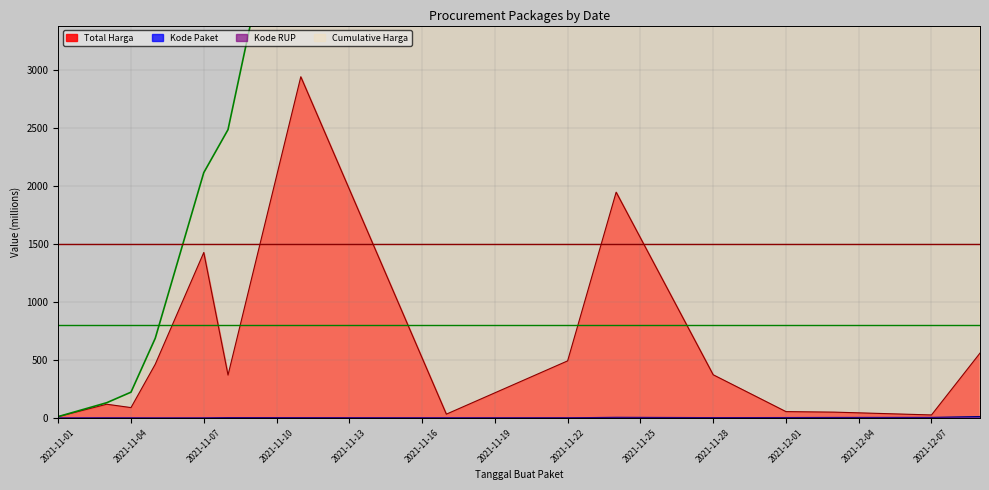

What is the label of the 4th point from the left?

2021-11-05